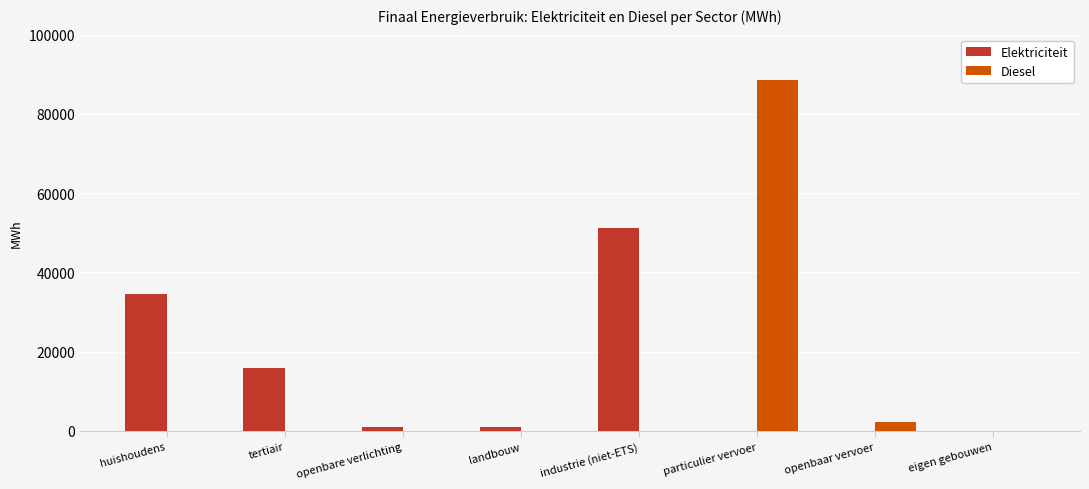

At which category is the sum across all series the highest?

particulier vervoer